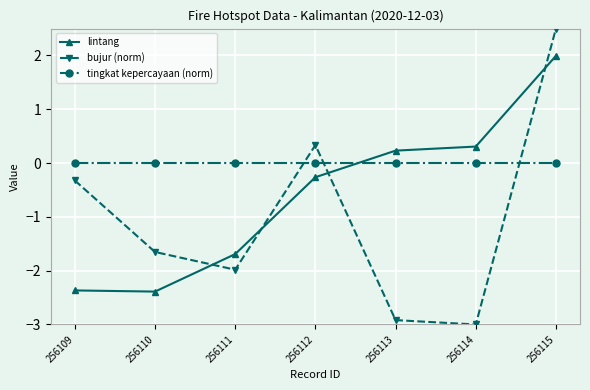

Read the lintang value at 256109.

-2.4